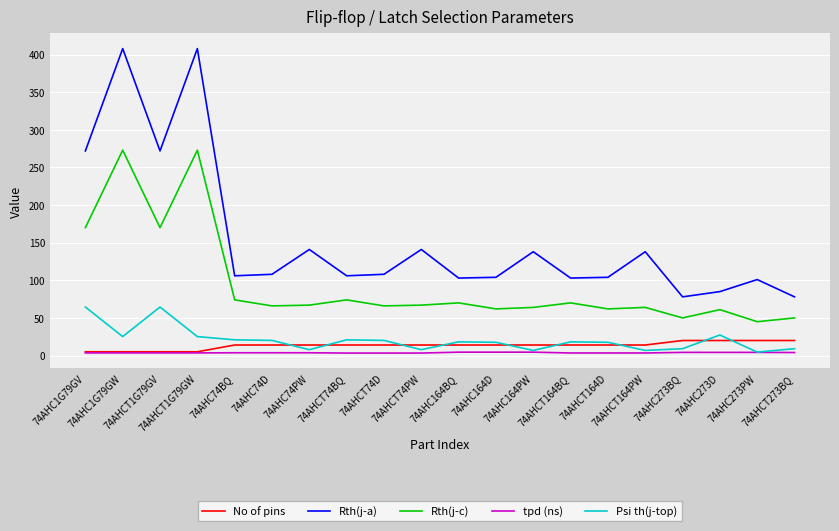

What is the difference between the highest and lowest values at 74AHCT164PW?

134.6